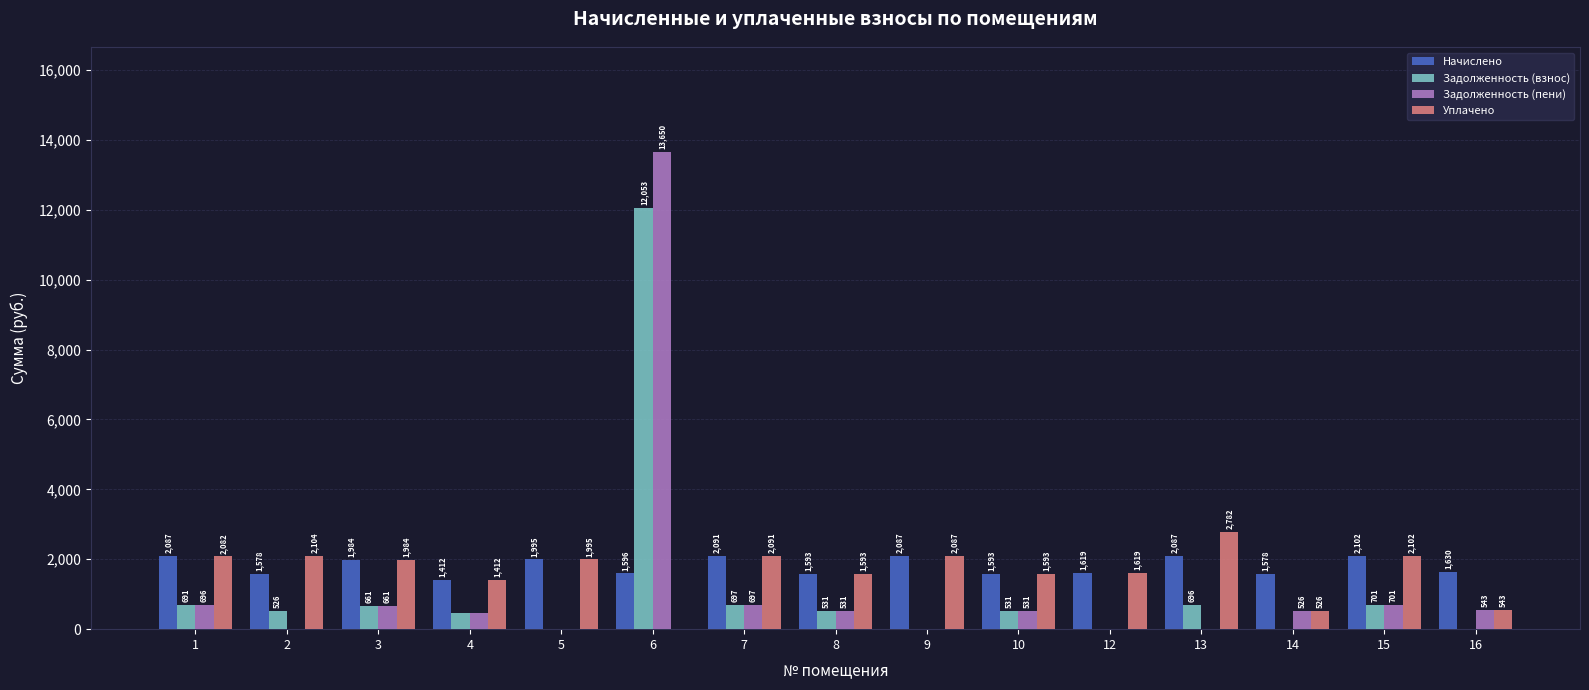

What is the average value of the Уплачено series?

1634.0